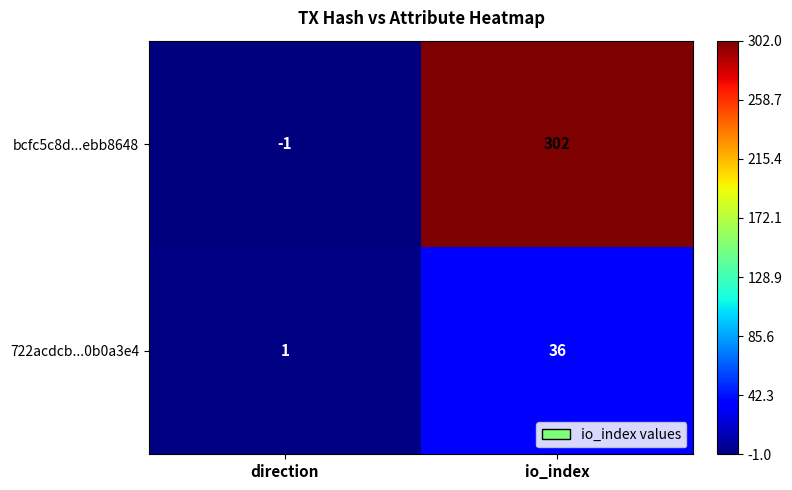

At which label is bcfc5c8d...ebb8648 closest to 150?

direction